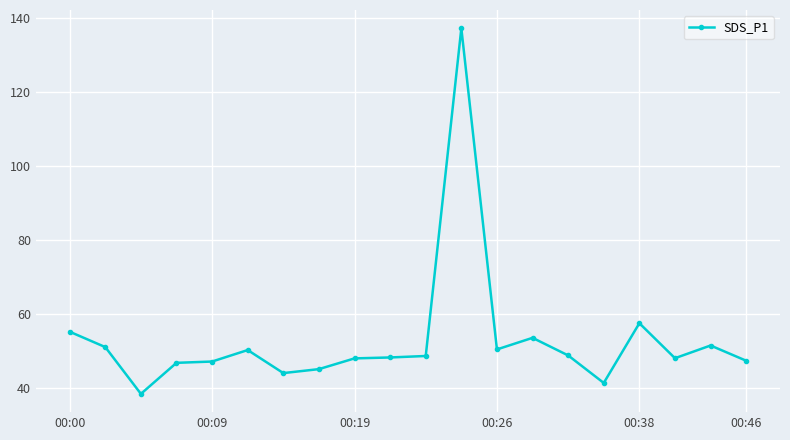

What is the maximum value shown in the chart?

137.2